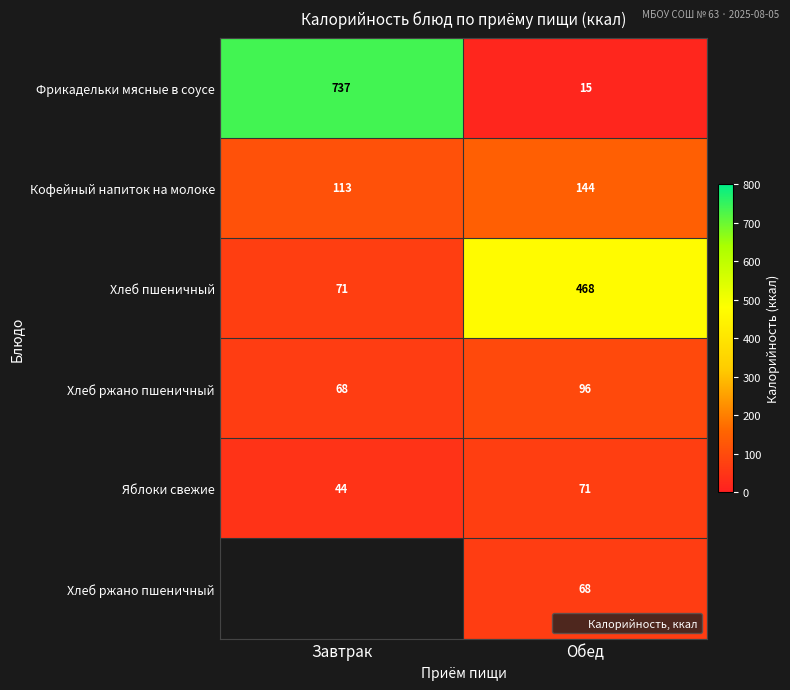

How many categories are shown in the chart?

2